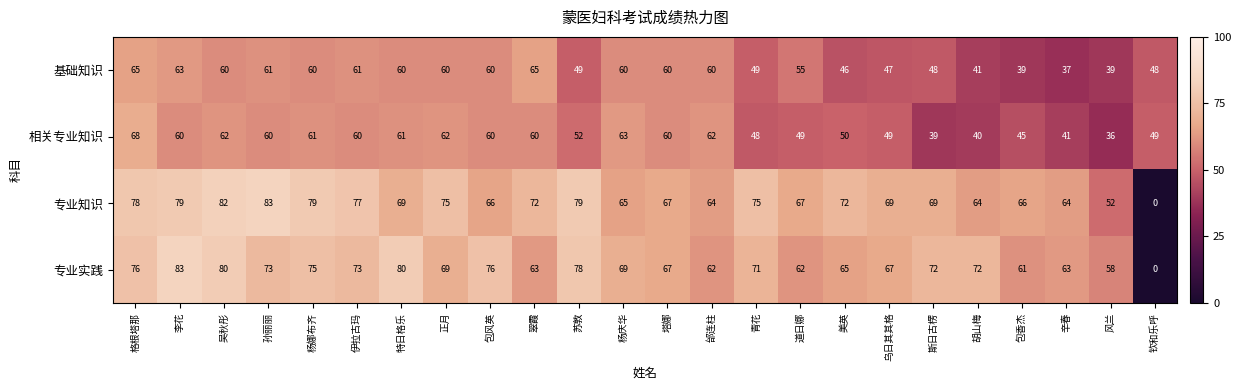

At 乌日其其格, list the series in order from largest to smallest.

专业知识, 专业实践, 相关专业知识, 基础知识